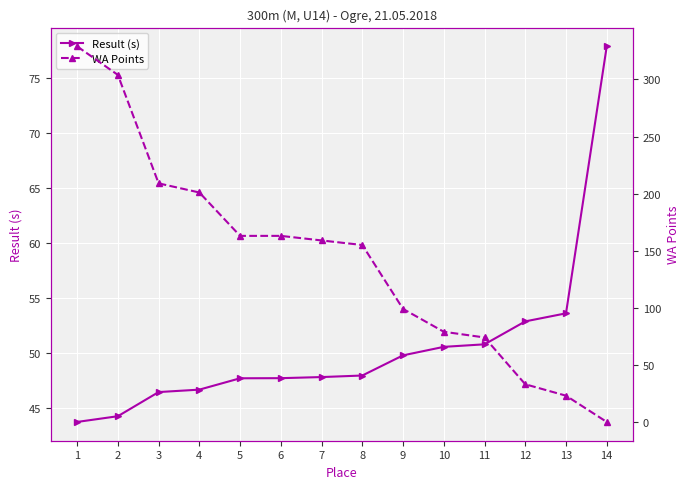

What are all the series names shown in the legend?

Result (s), WA Points